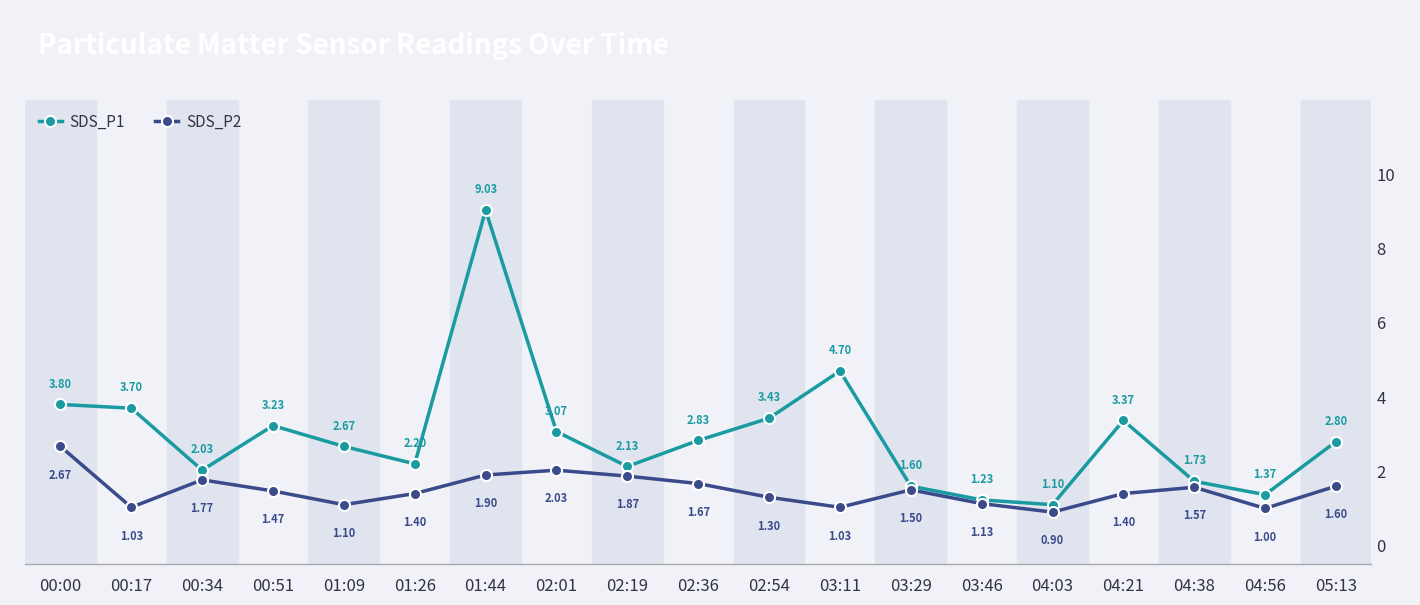

What is the sum of all SDS_P1 values?

56.0